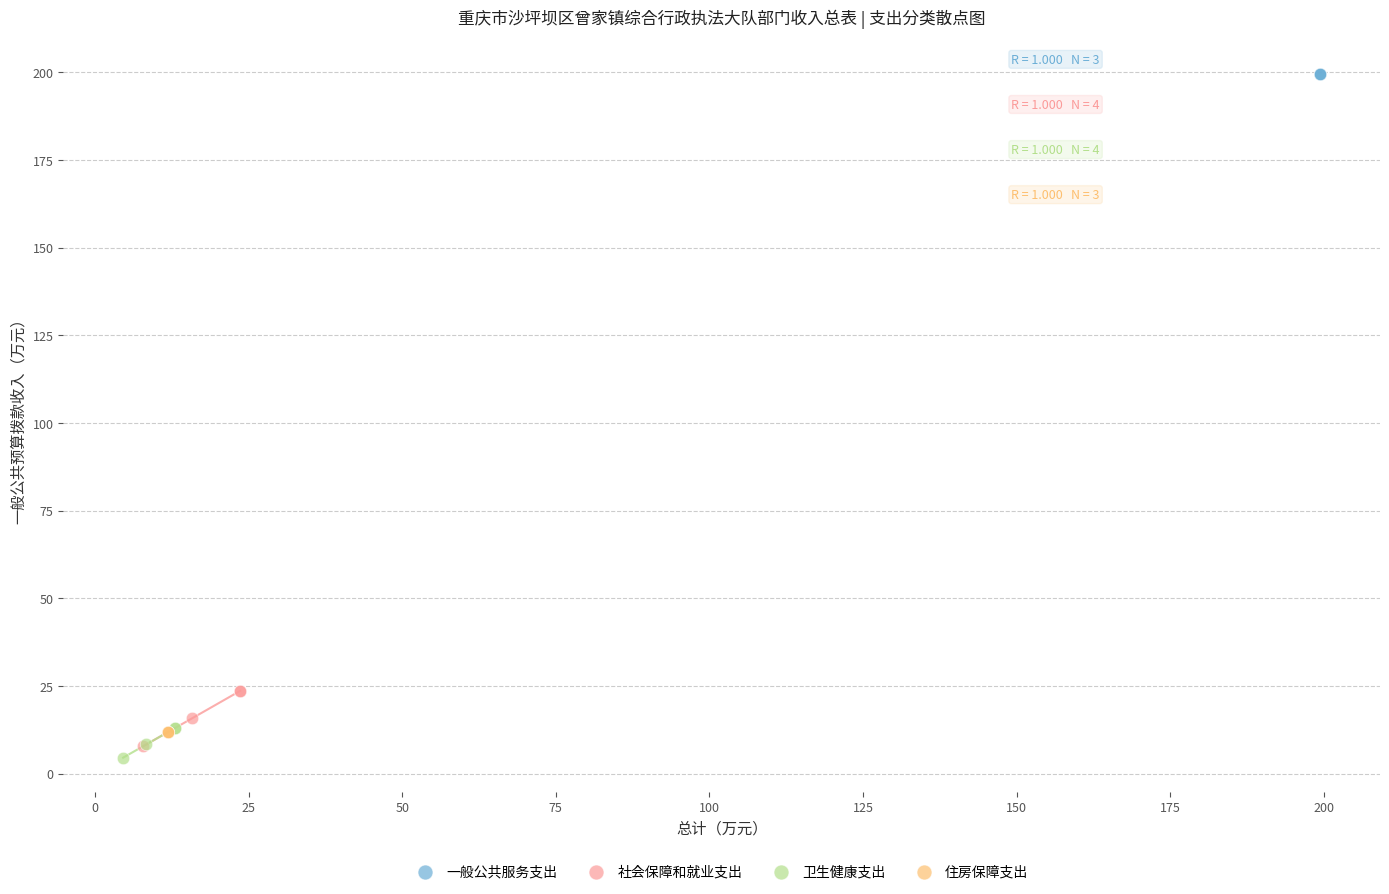

What are all the series names shown in the legend?

一般公共服务支出, 社会保障和就业支出, 卫生健康支出, 住房保障支出